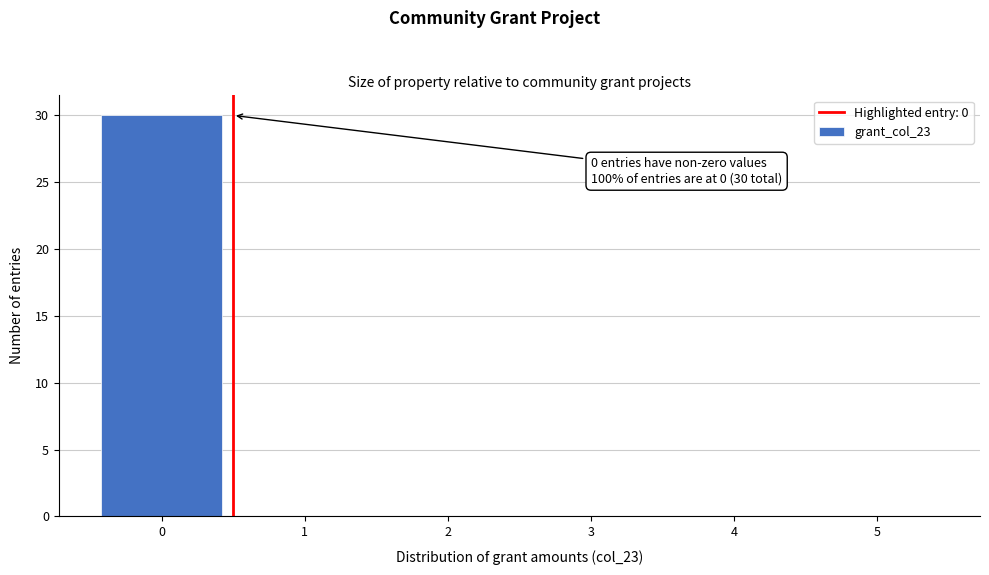

Over which range of the x-axis is the bar tallest?

-0.5 to 0.5